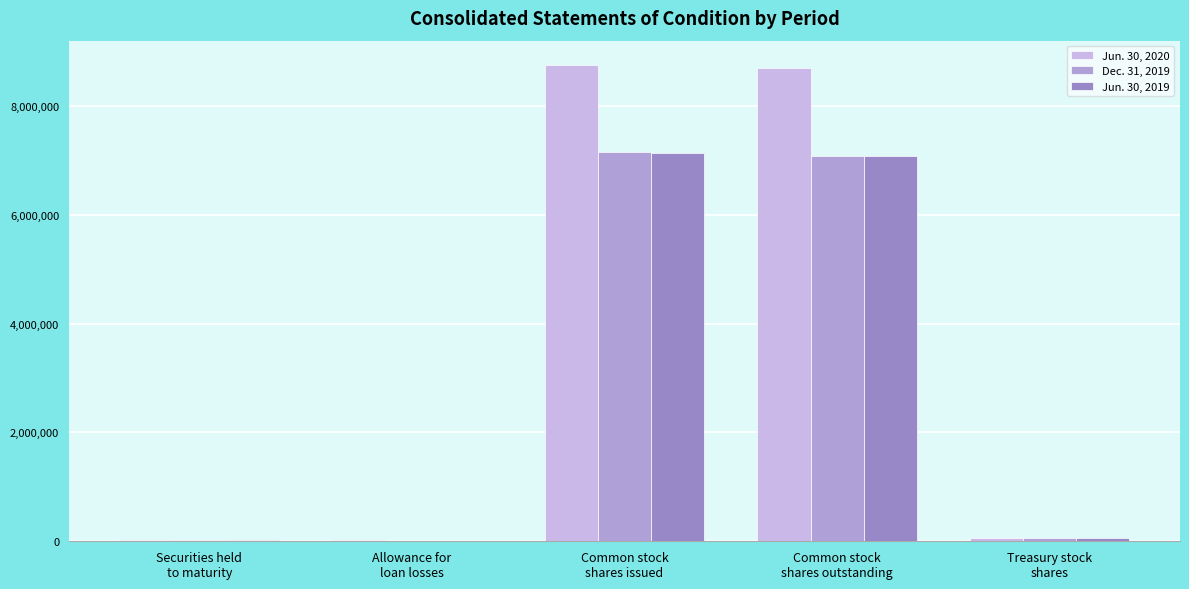

Which series has the largest range (max minus min)?

Jun. 30, 2020